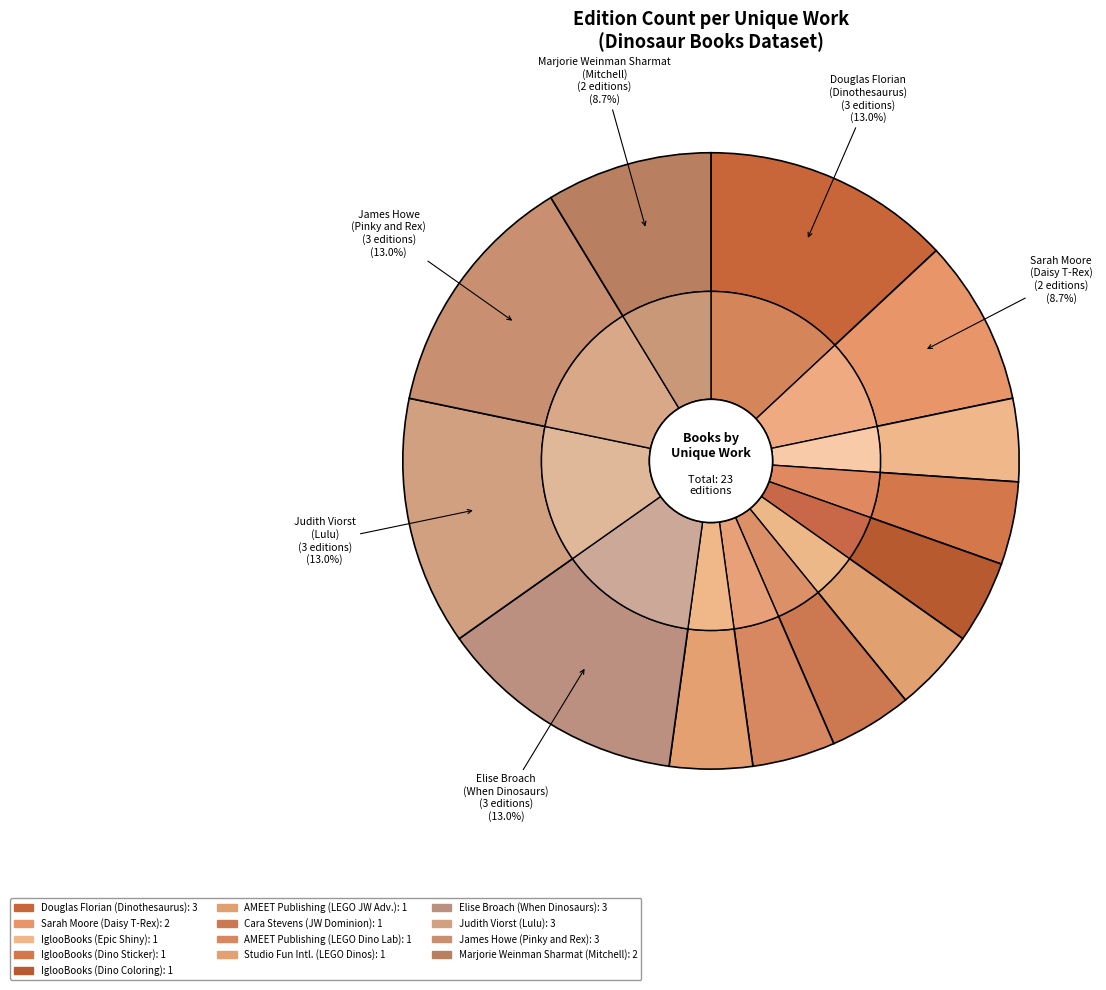

How many slices are in this pie chart?

13